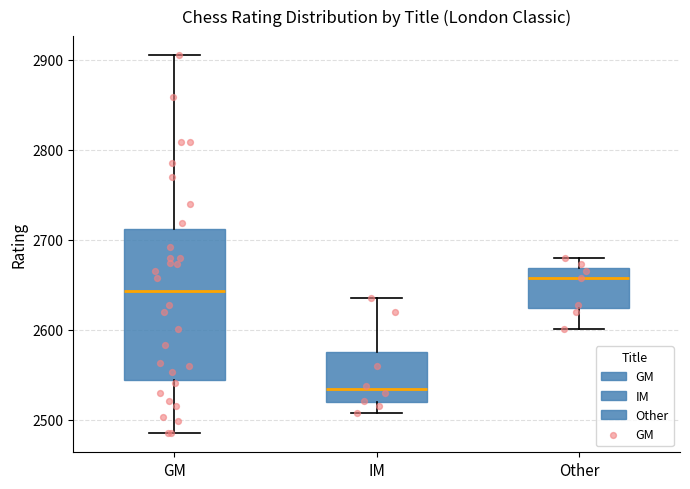

Which box has the highest median line?

Other